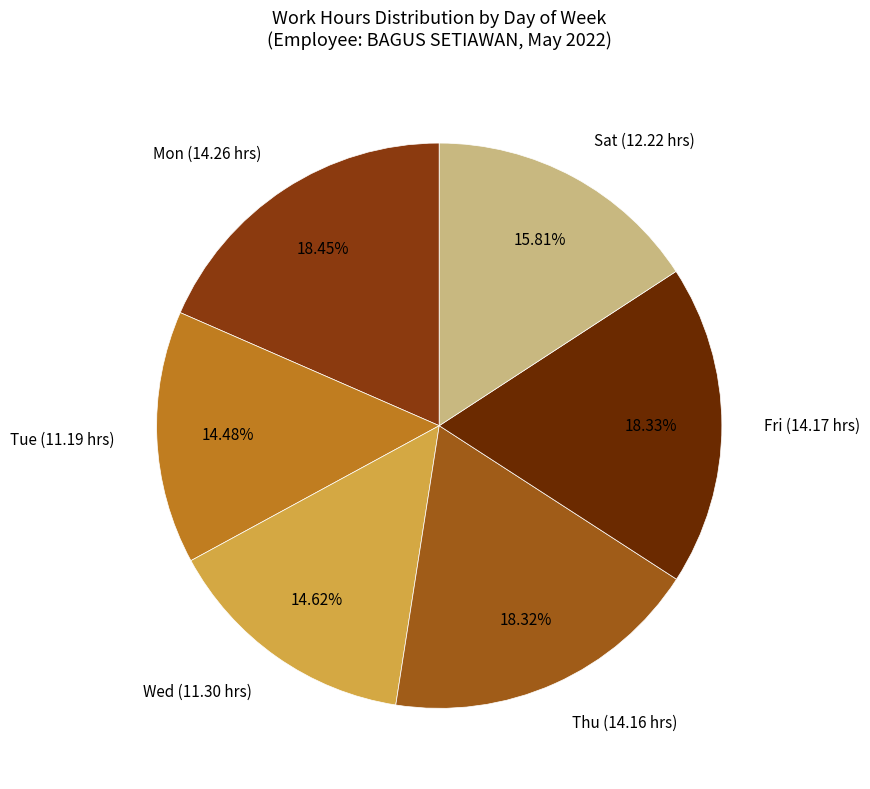

Between Thu (14.16 hrs) and Tue (11.19 hrs), which is larger?

Thu (14.16 hrs)